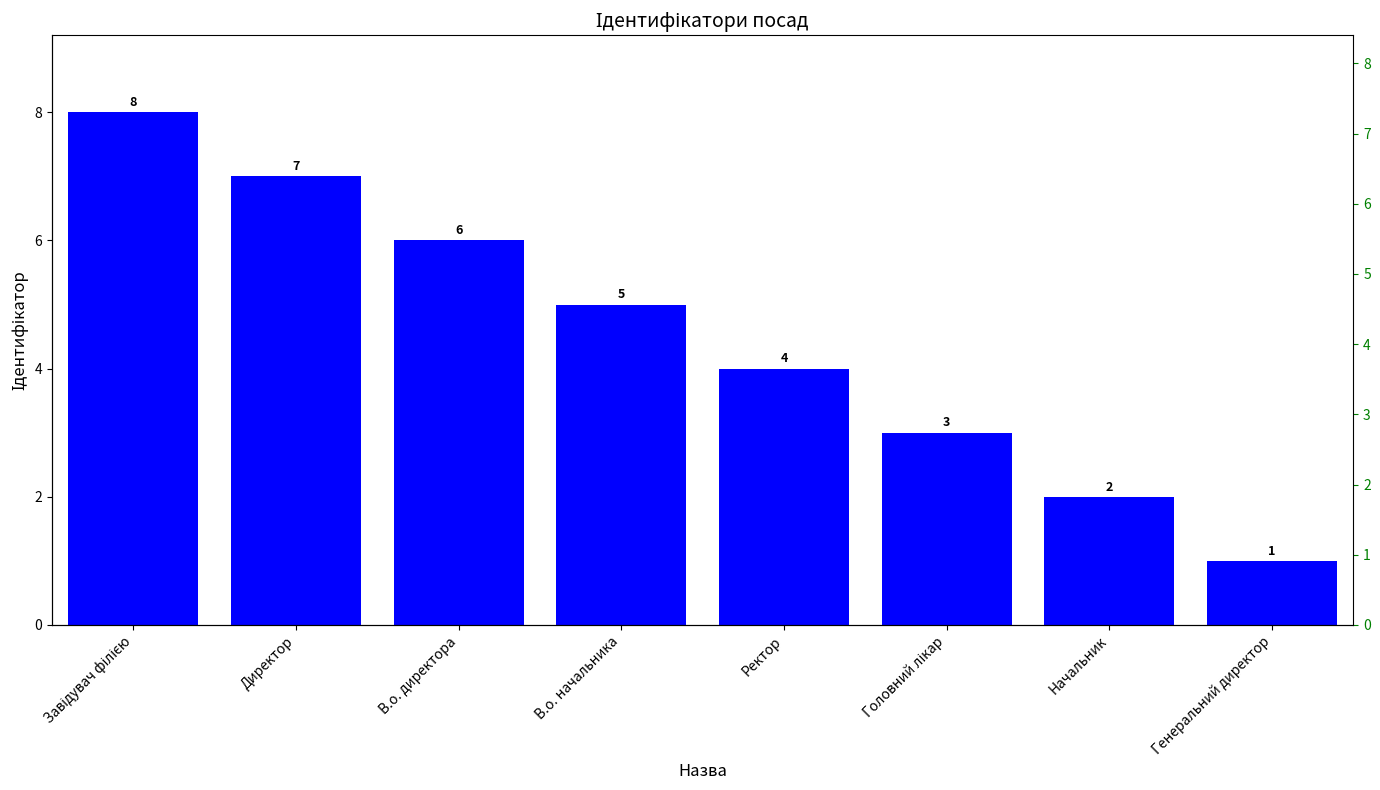

Rank the categories by value from lowest to highest.

Генеральний директор, Начальник, Головний лікар, Ректор, В.о. начальника, В.о. директора, Директор, Завідувач філією